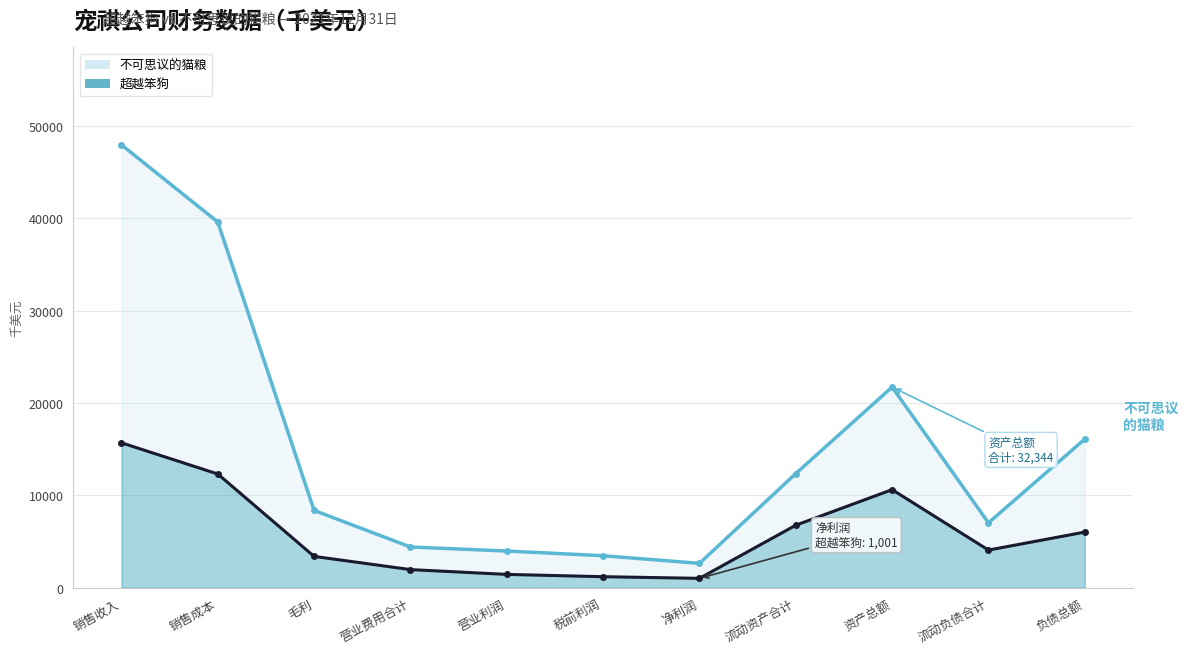

What is the difference between the maximum and second lowest values in the 超越笨狗 series?

14510